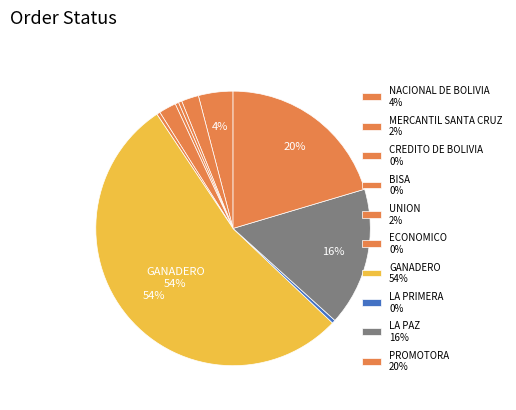

How many slices are in this pie chart?

10